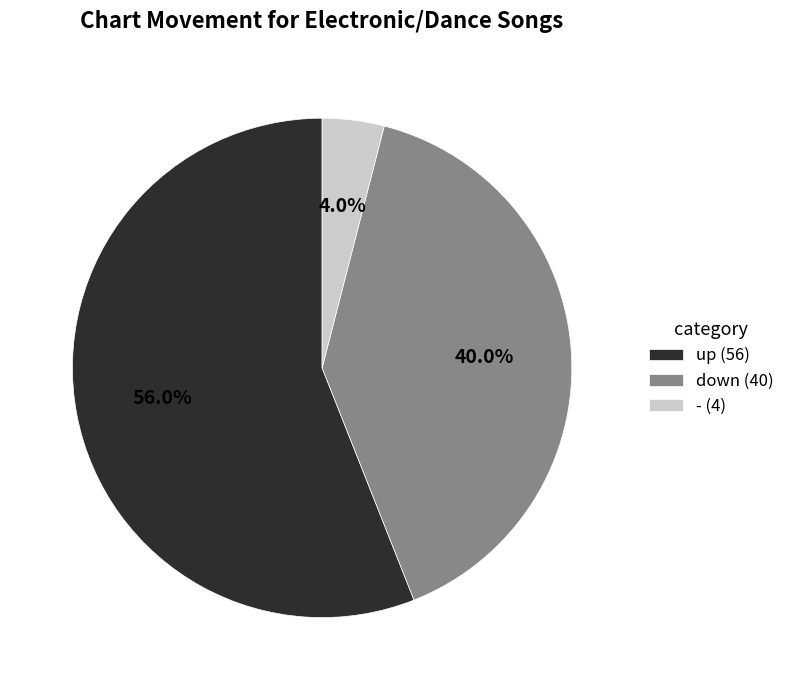

True or false: up accounts for 56% of the total.

True